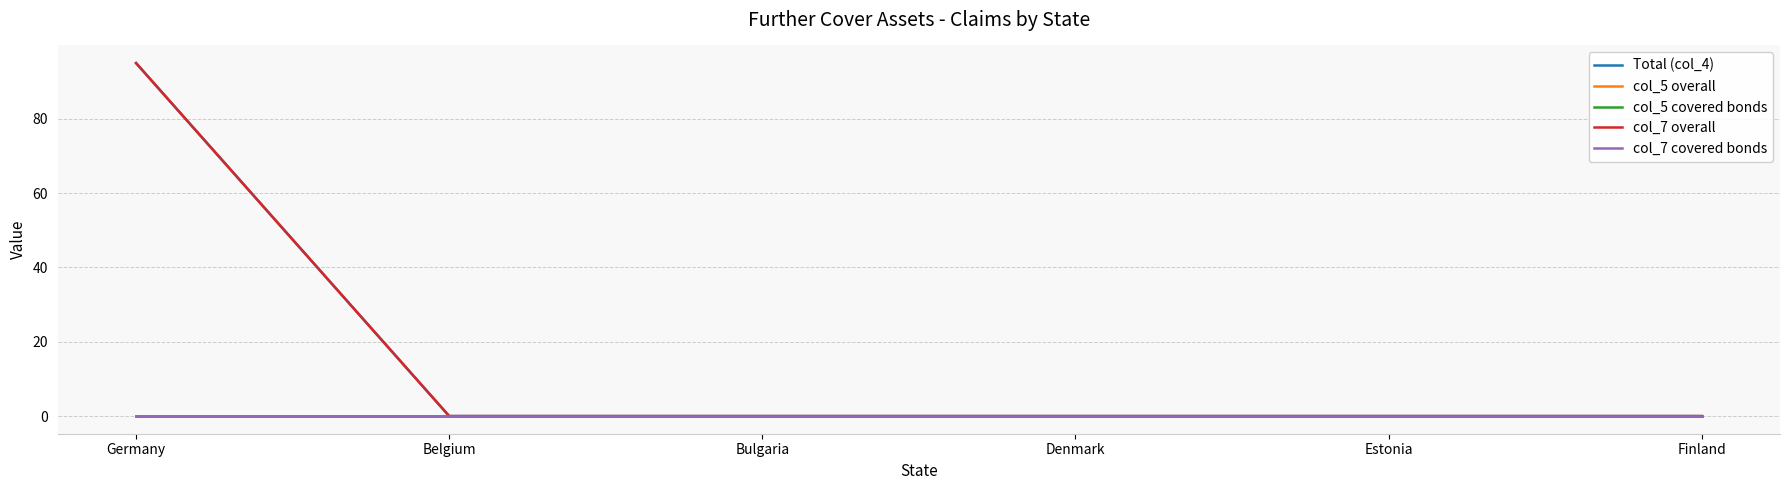

Is it true that col_7 overall equals 0 at Bulgaria?

True